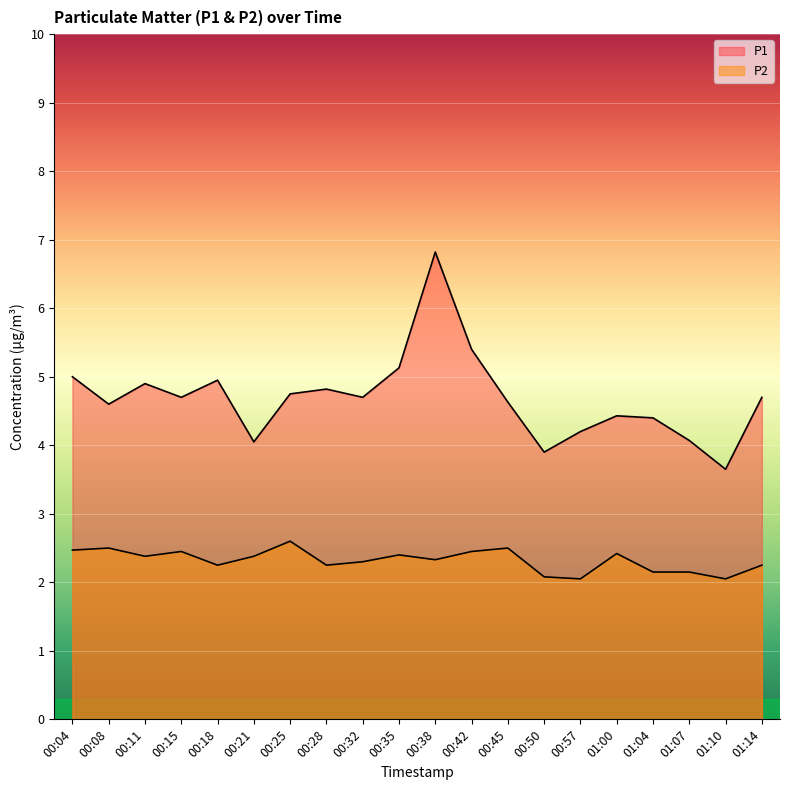

How many interior local valleys does the P1 series have?

6